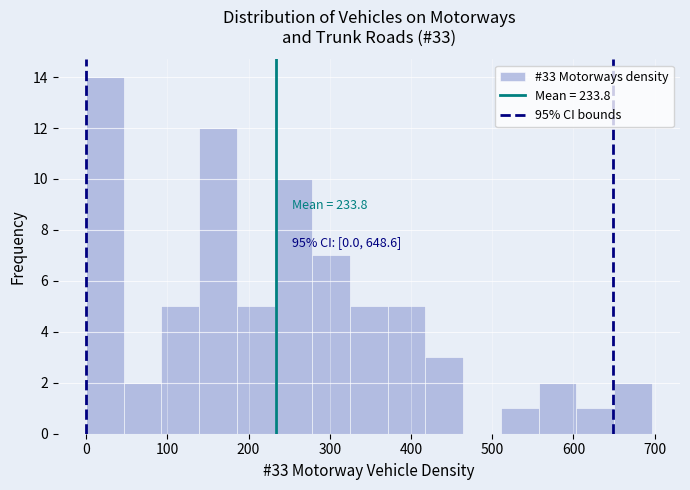

Over which range of the x-axis is the bar tallest?

0 to 50